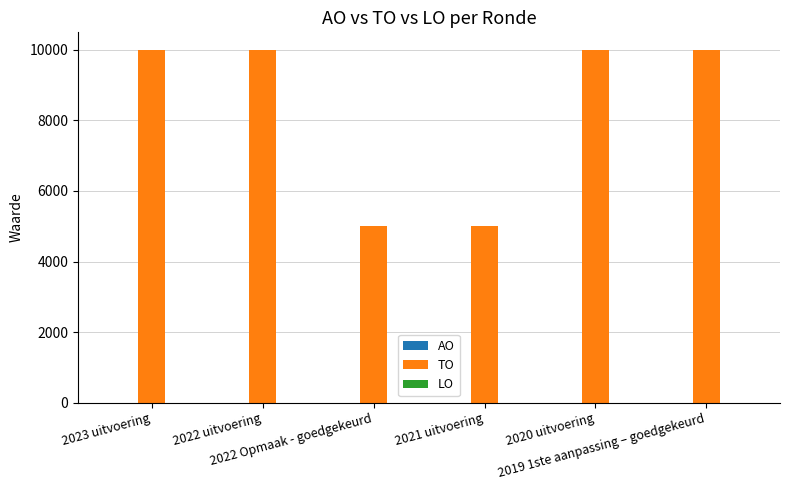

What is the average value?

8333